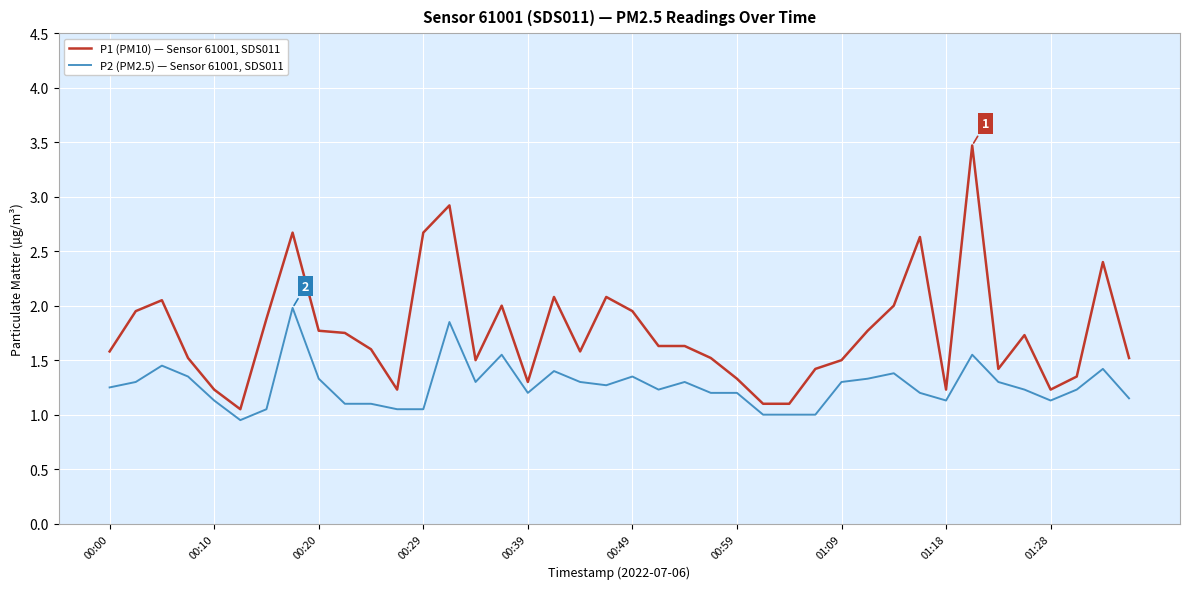

Which series has the largest total across all categories?

P1 (PM10) — Sensor 61001, SDS011